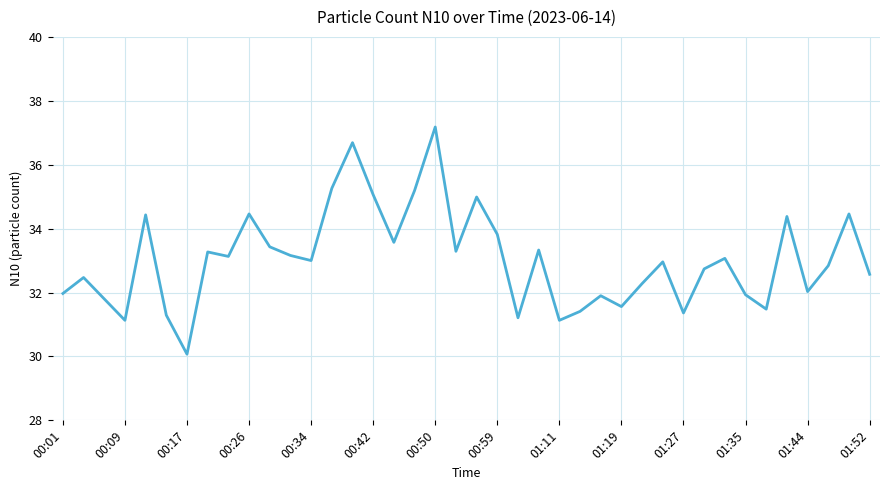

What is the difference between the maximum and minimum values?

7.1